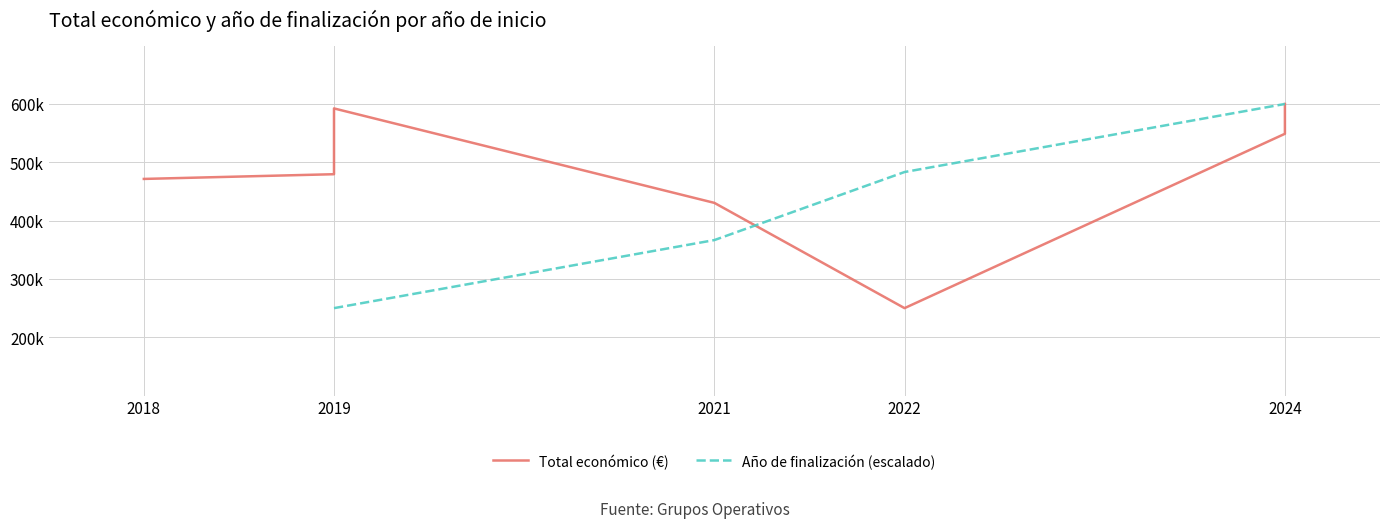

How many times do Año de finalización (escalado) and Total económico (€) cross each other?

1